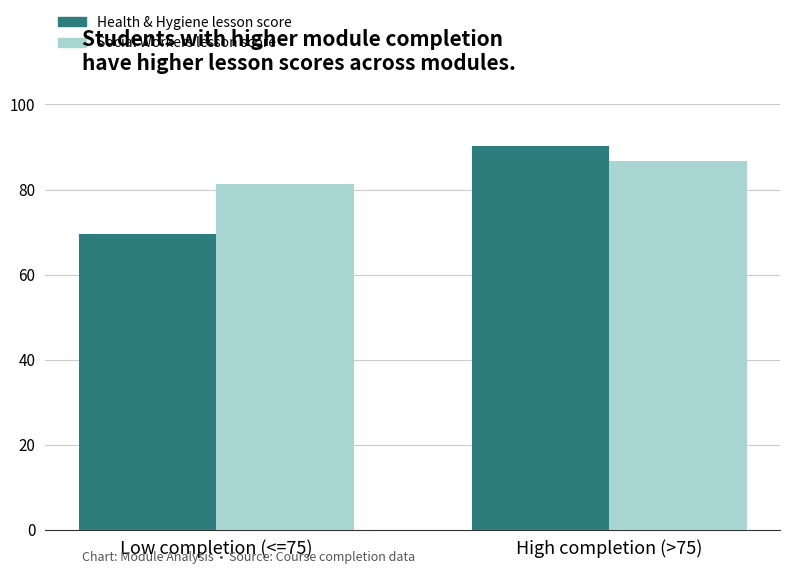

At which category is the sum across all series the highest?

High completion (>75)